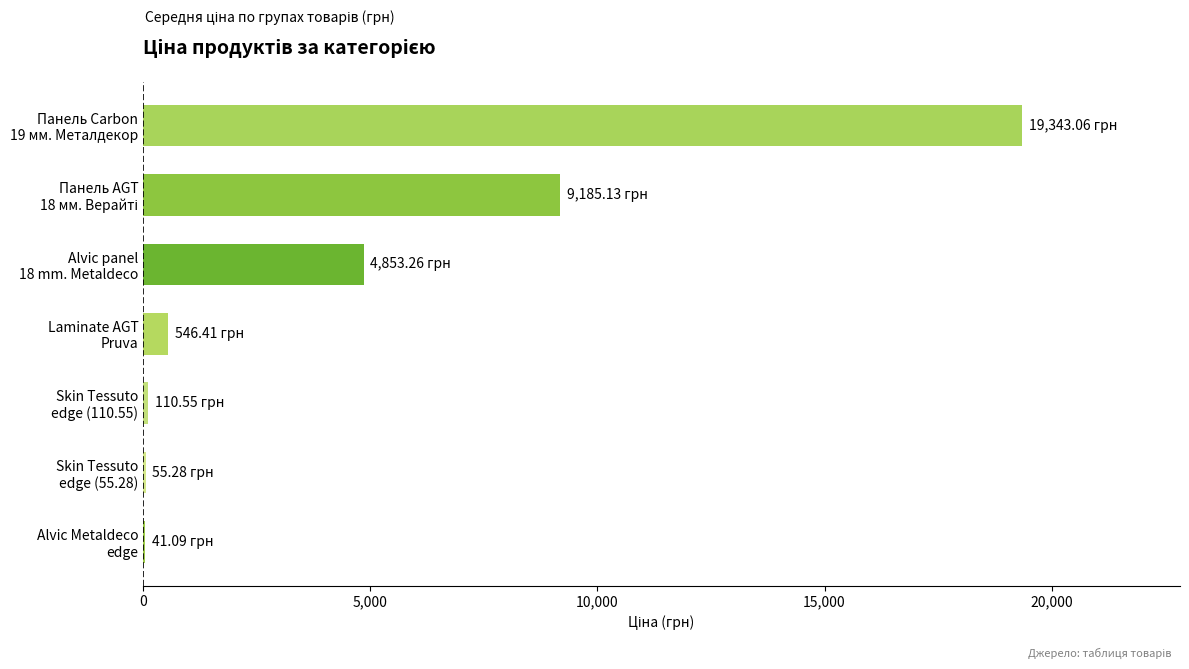

What is the sum of all values?

34134.8